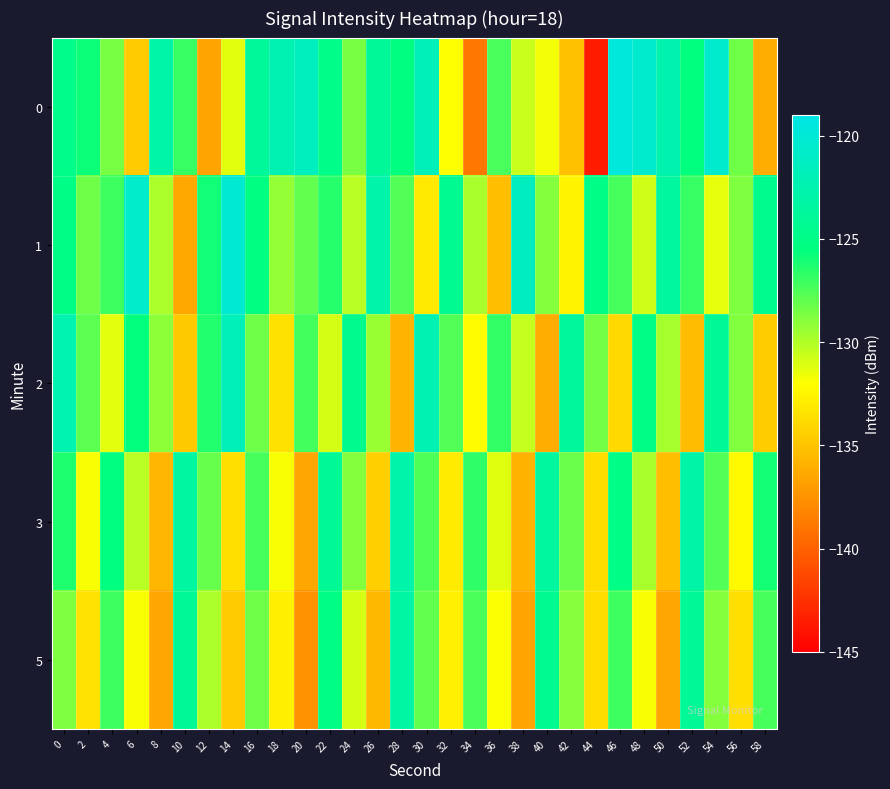

Which label corresponds to the smallest value in the chart?

44